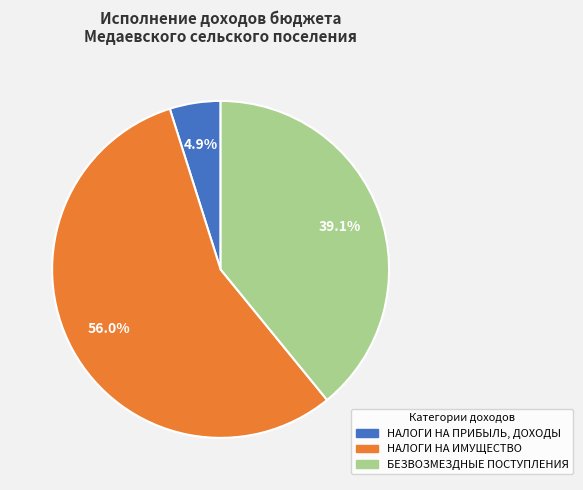

Which has a higher value, НАЛОГИ НА ИМУЩЕСТВО or БЕЗВОЗМЕЗДНЫЕ ПОСТУПЛЕНИЯ?

НАЛОГИ НА ИМУЩЕСТВО